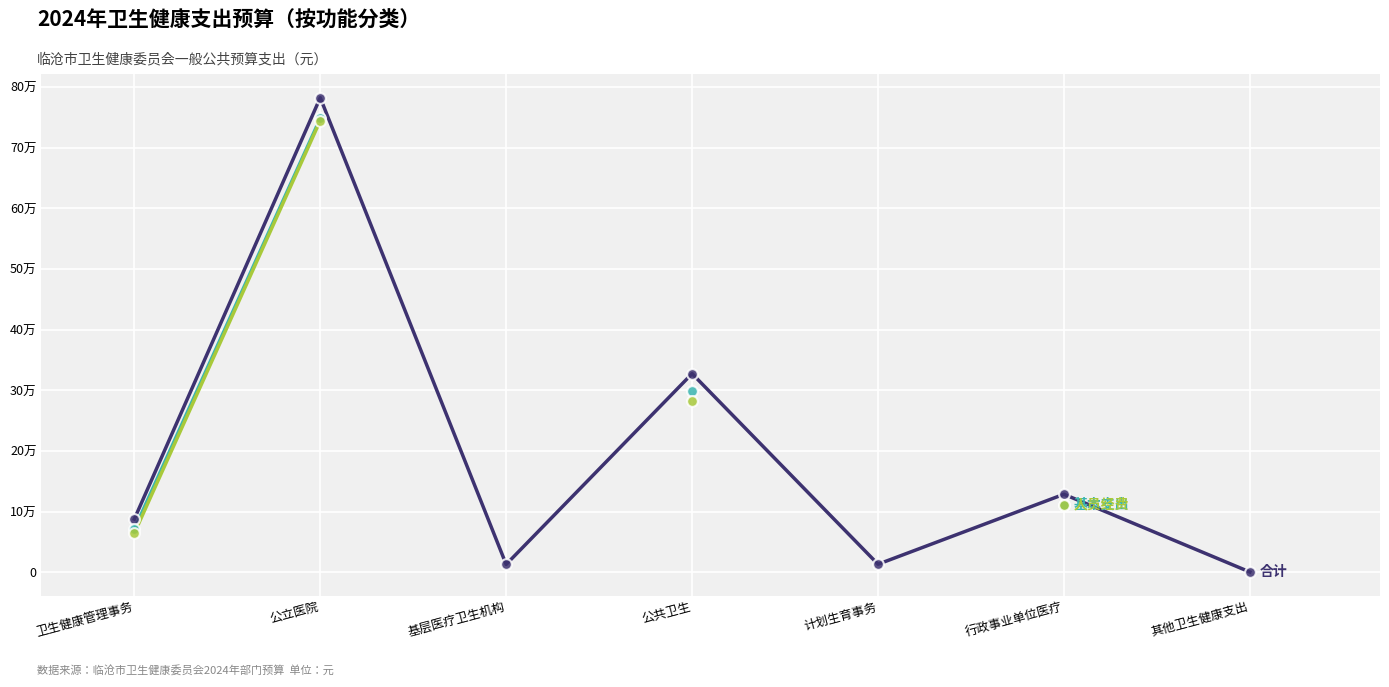

What are all the series names shown in the legend?

合计, 基本支出, 人员经费